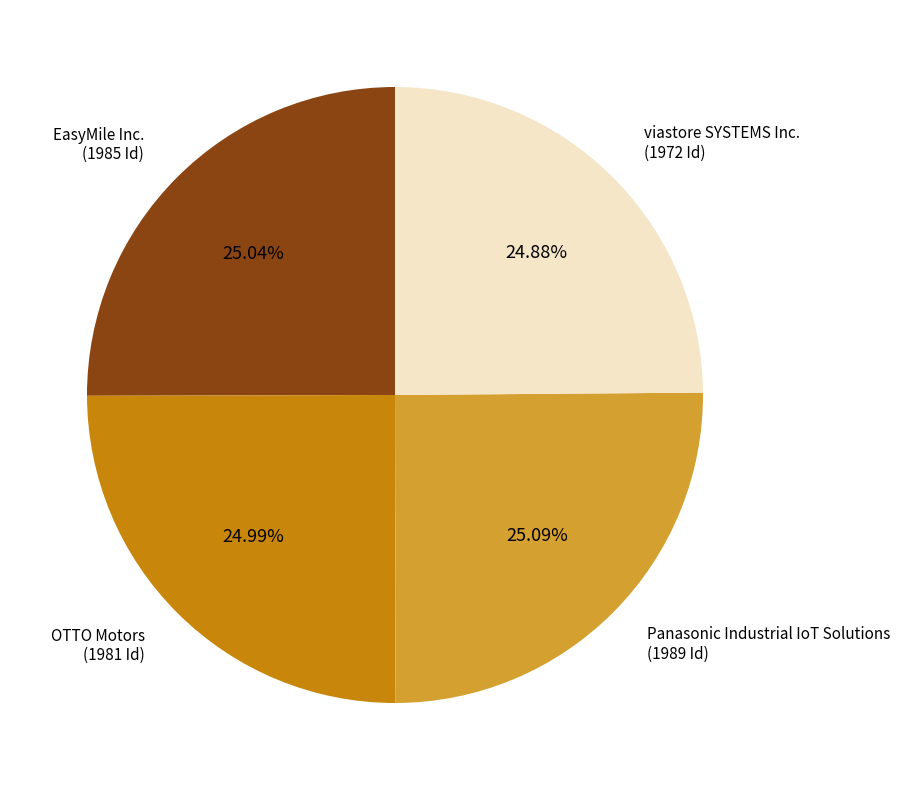

Is there a majority slice in this chart?

No